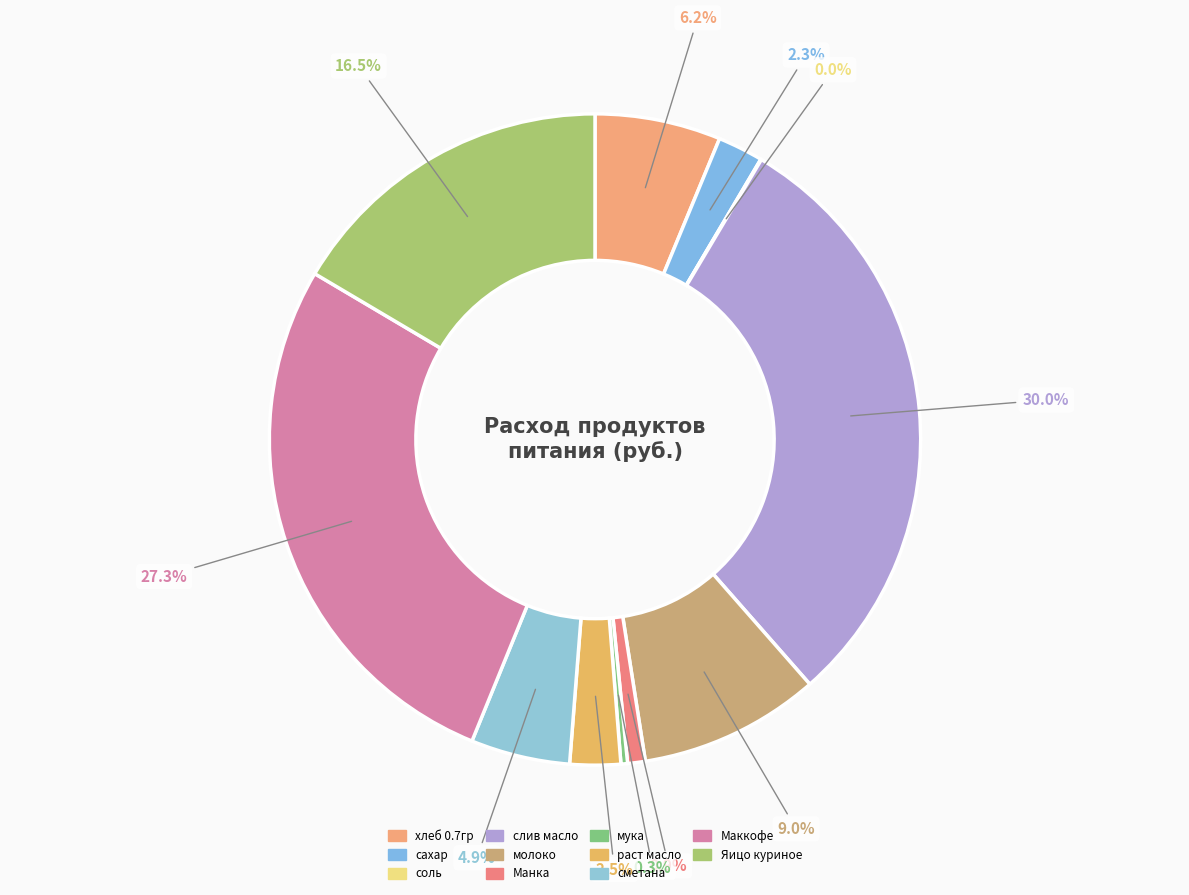

The раст масло slice represents 3% of the pie. True or false?

True